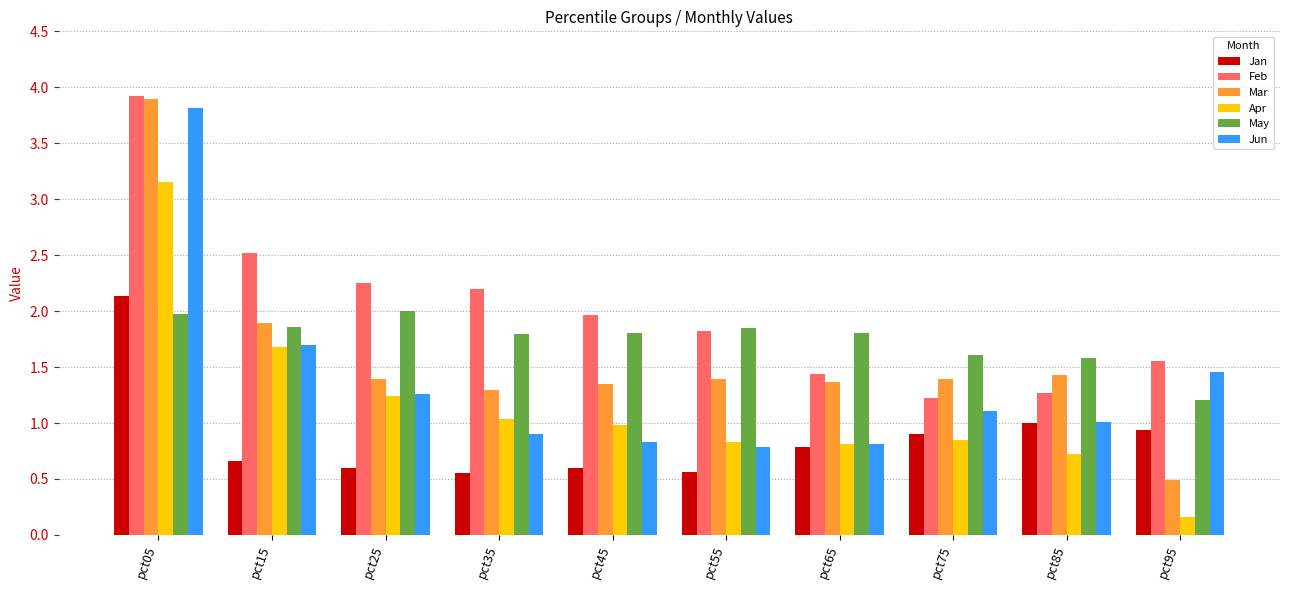

At which category does the chart reach its minimum across all series?

pct95